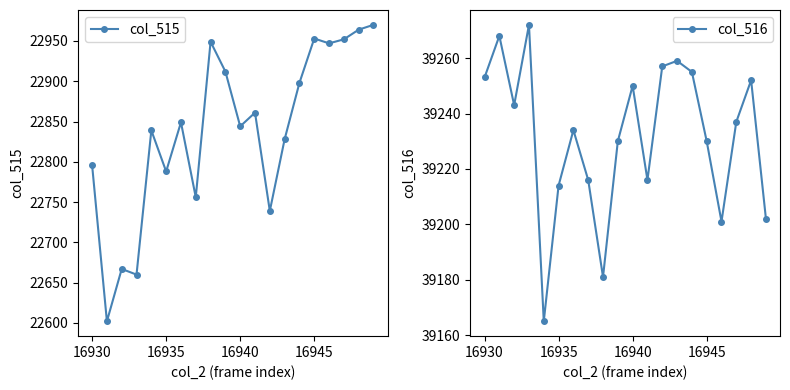

Rank the series by their average value, from lowest to highest.

col_515, col_516